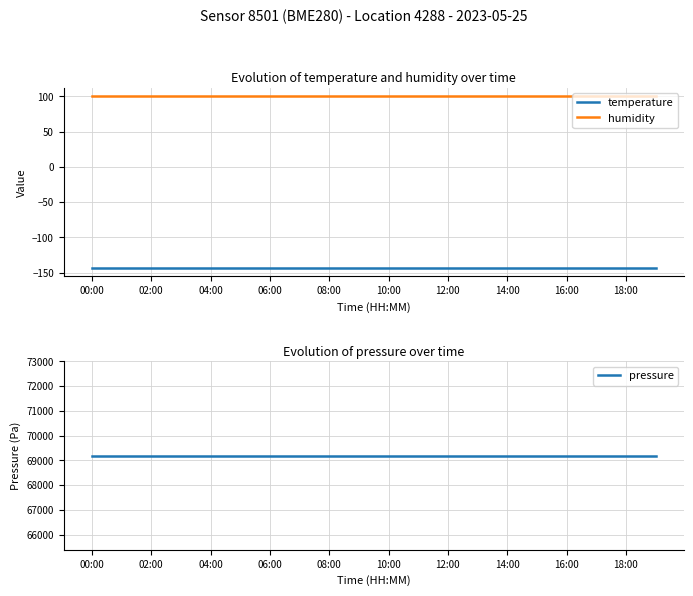

Which category has the highest value in the humidity series?

00:00